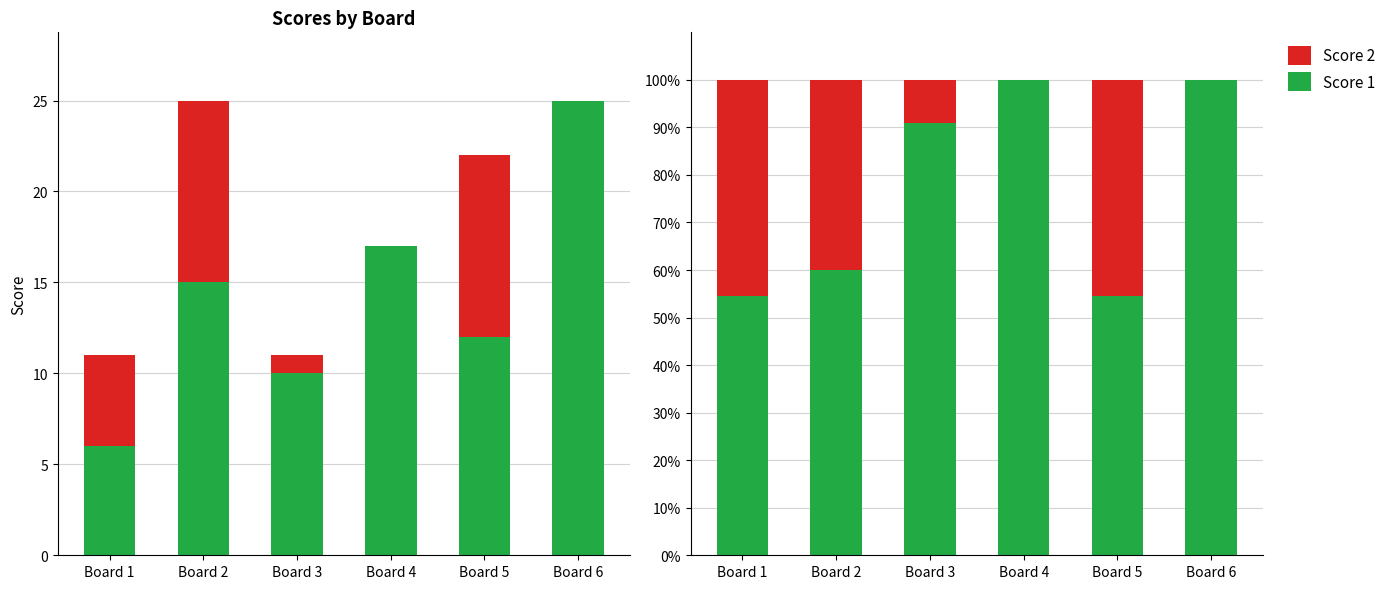

Which series has the largest total across all categories?

Score 1